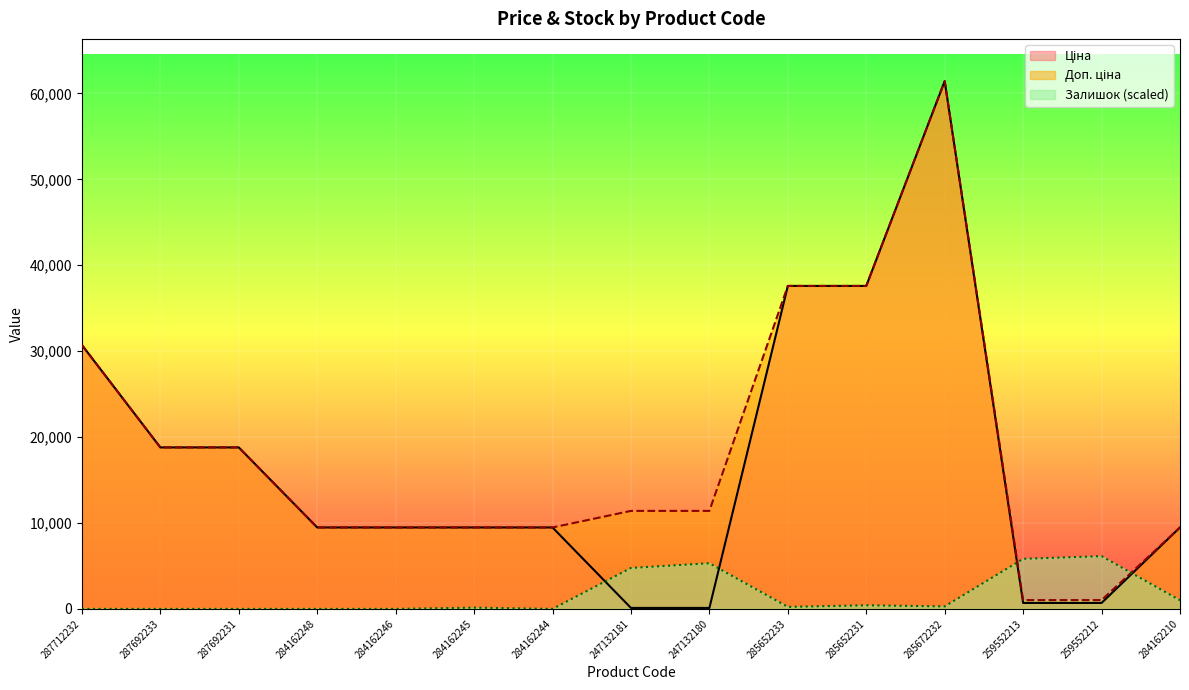

How many data points in Залишок are above 238?

8